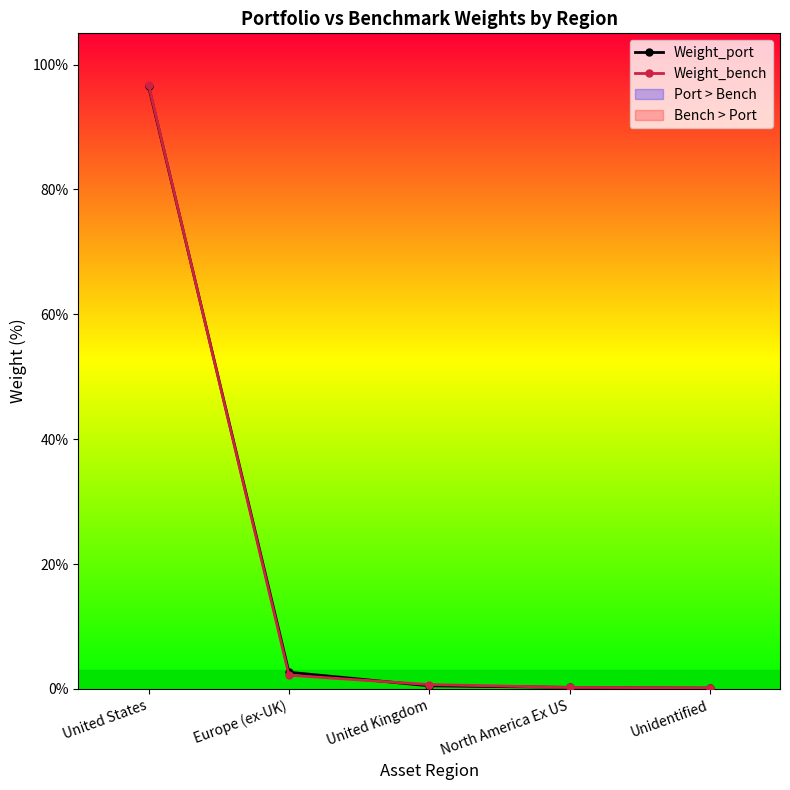

Which series has the largest range (max minus min)?

Weight_bench